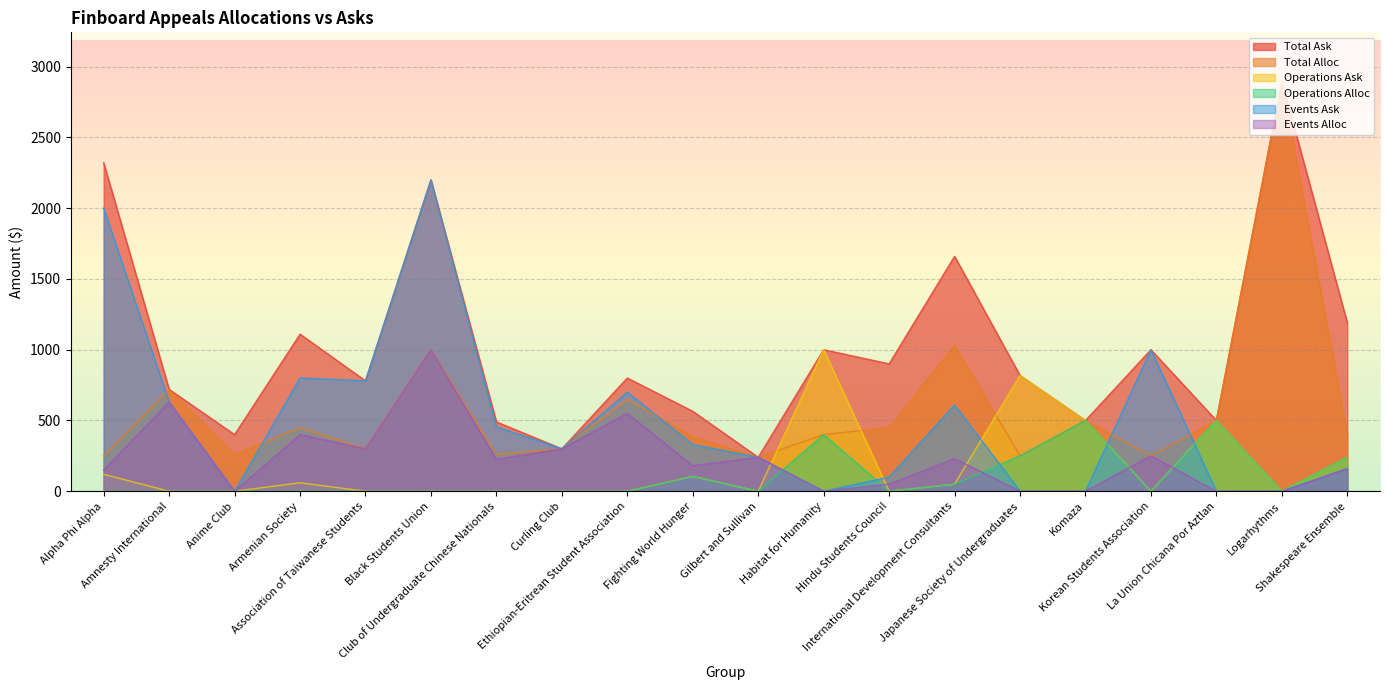

At which category does Events Ask reach its first local peak?

Armenian Society